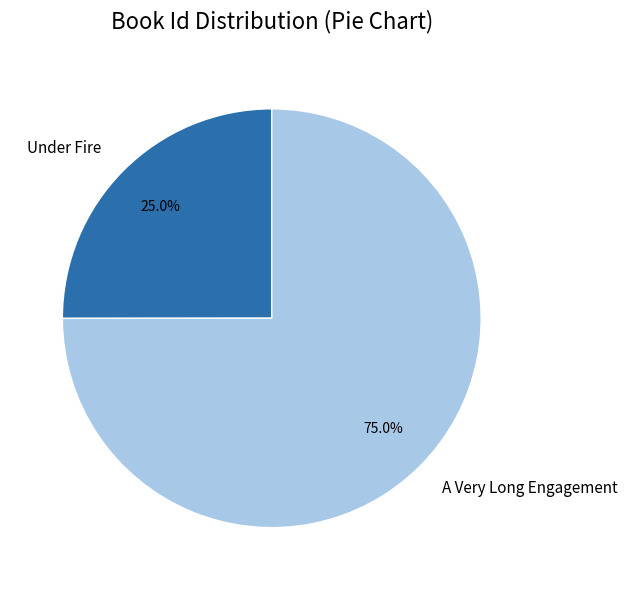

Which slice is the smallest?

Under Fire